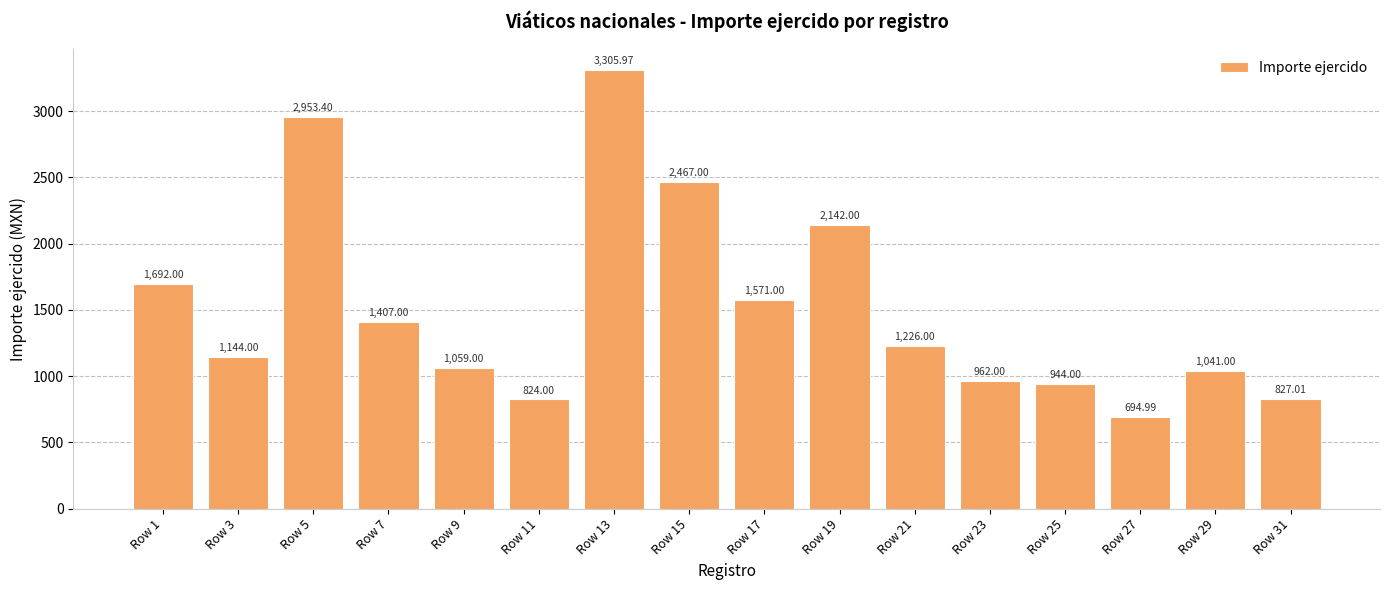

The value at Row 1 is 1692.0. True or false?

True